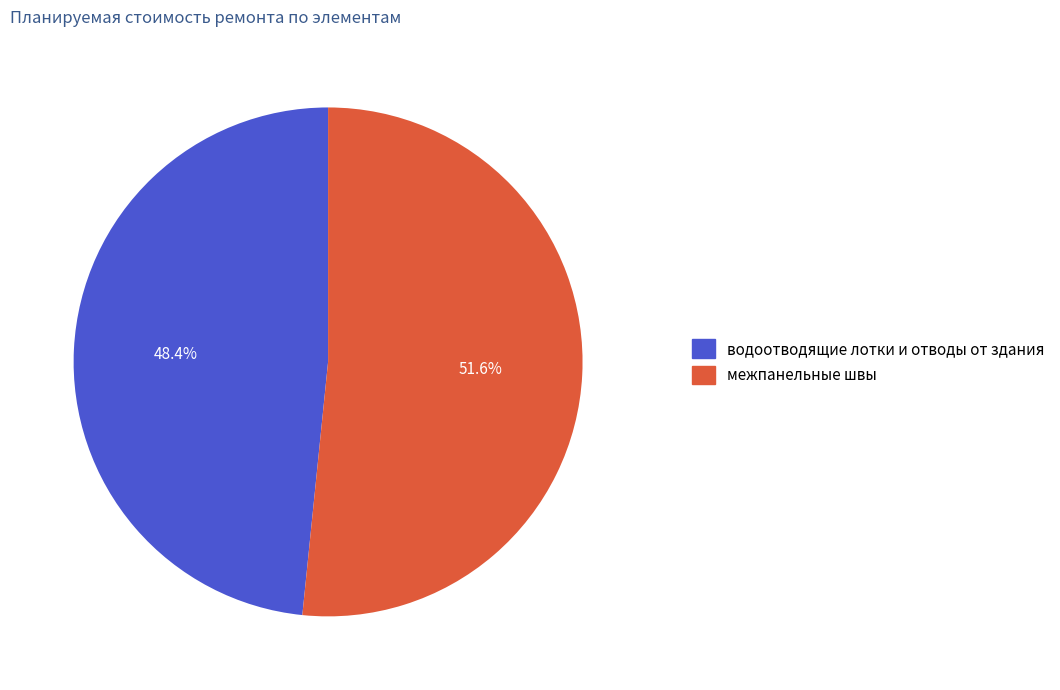

To the nearest percent, what is the difference between the межпанельные швы and водоотводящие лотки и отводы от здания slice percentages?

3%